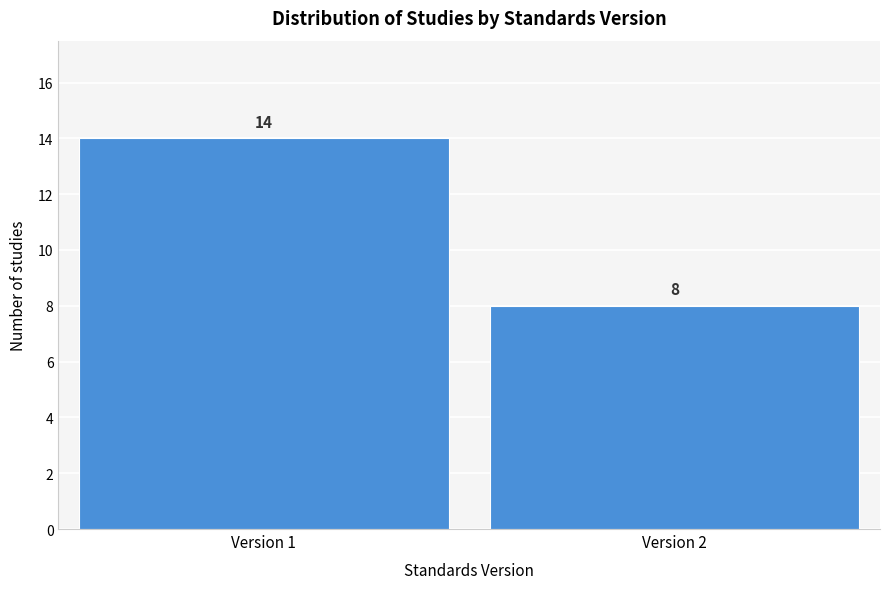

Reading left to right, what are all the values shown in this chart?

Version 1=14	Version 2=8